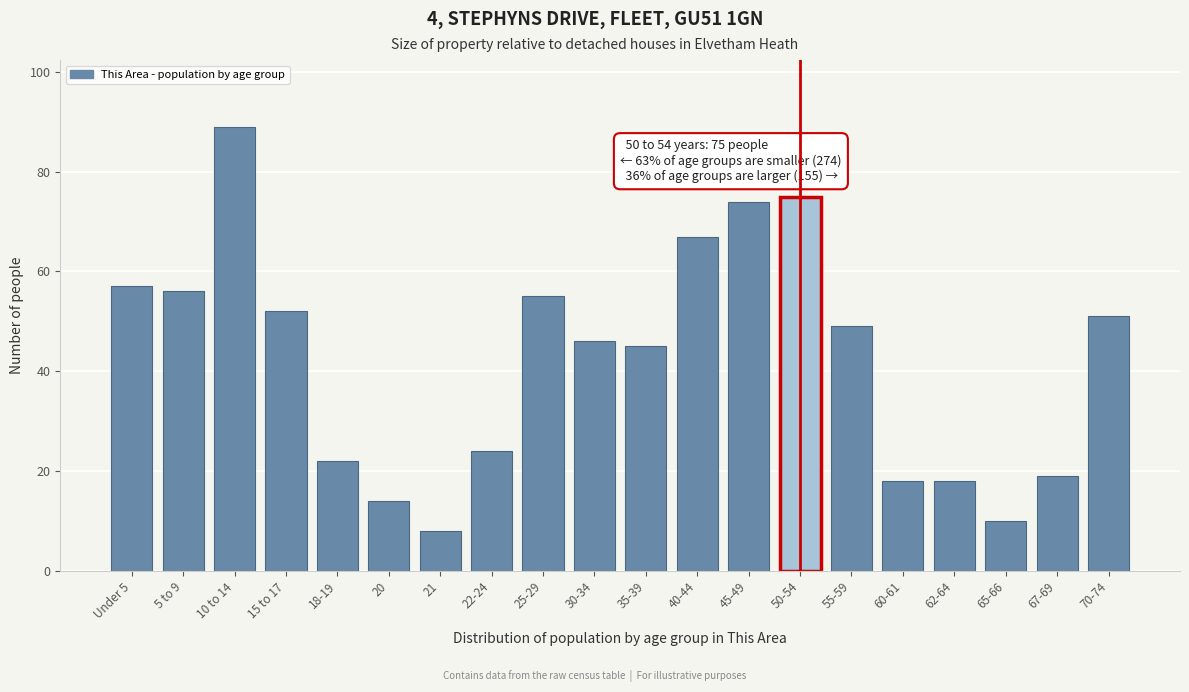

Reading left to right, extract all data points from this chart.

Under 5=57	5 to 9=56	10 to 14=89	15 to 17=52	18-19=22	20=14	21=8	22-24=24	25-29=55	30-34=46	35-39=45	40-44=67	45-49=74	50-54=75	55-59=49	60-61=18	62-64=18	65-66=10	67-69=19	70-74=51